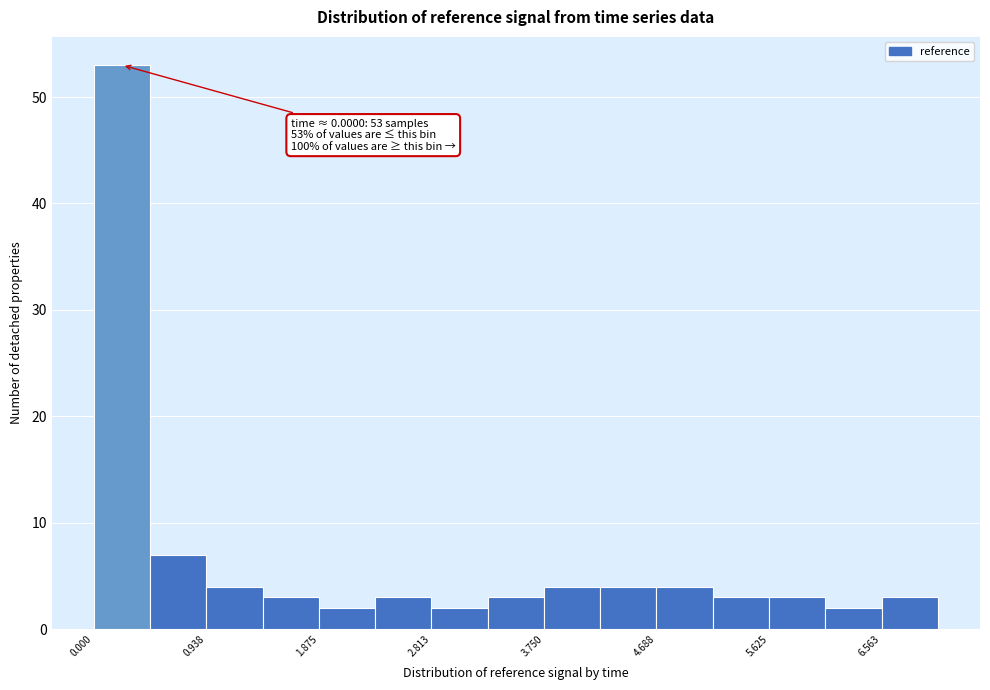

Which range on the x-axis has the tallest bar?

0.0 to 0.5